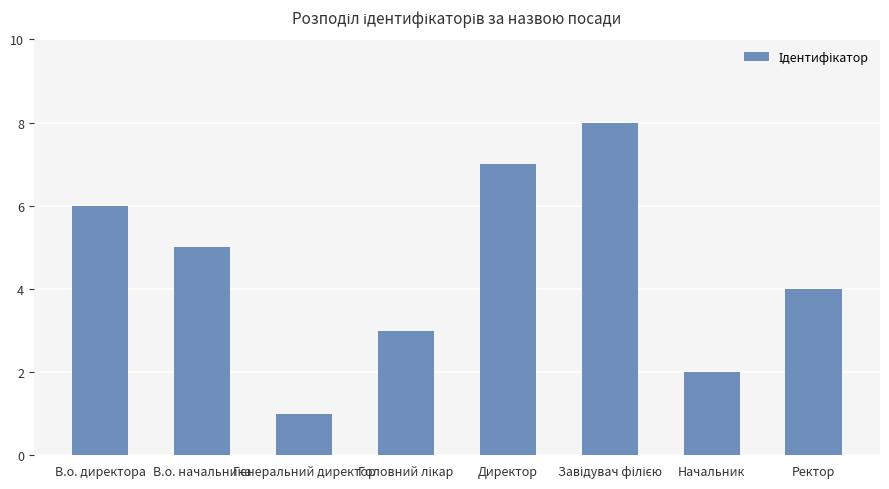

The chart shows a value of 7 at В.о. начальника. True or false?

False